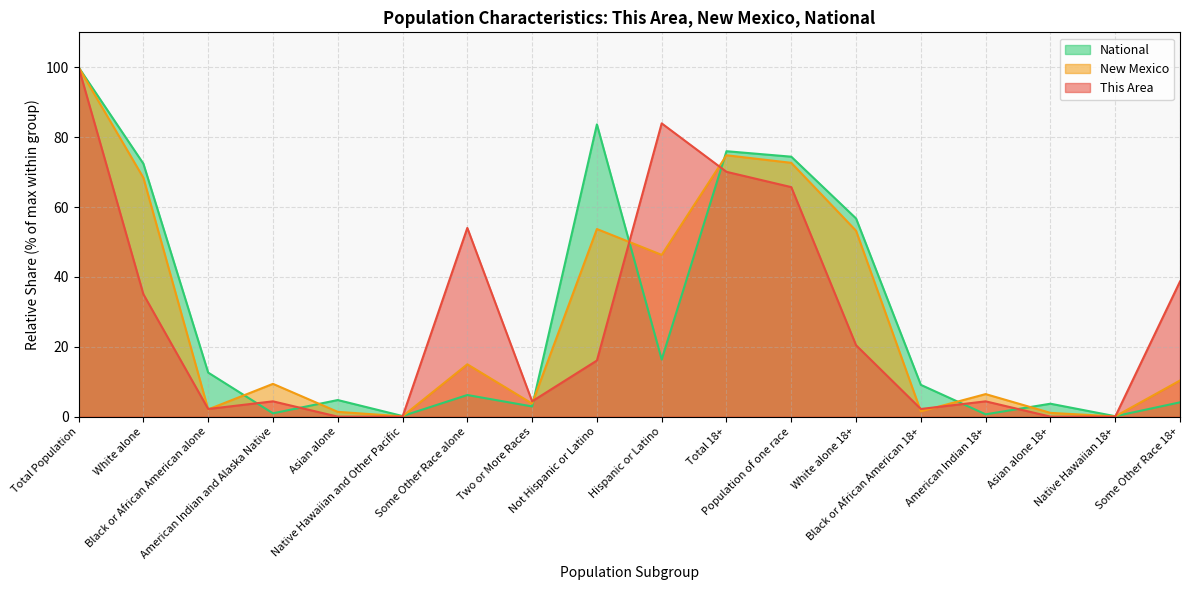

At which label does New Mexico reach its peak?

Total Population